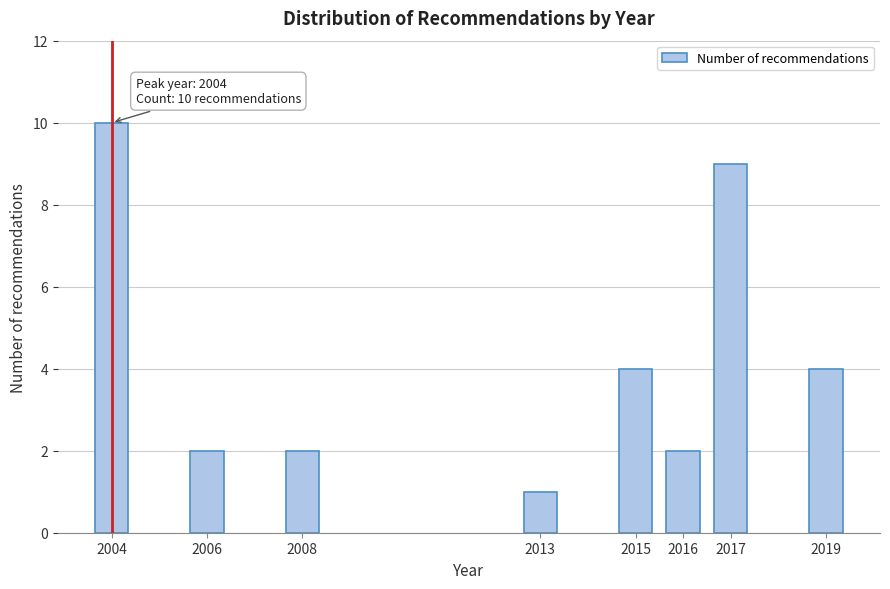

Reading right to left, extract all data points from this chart.

4	9	2	4	1	2	2	10